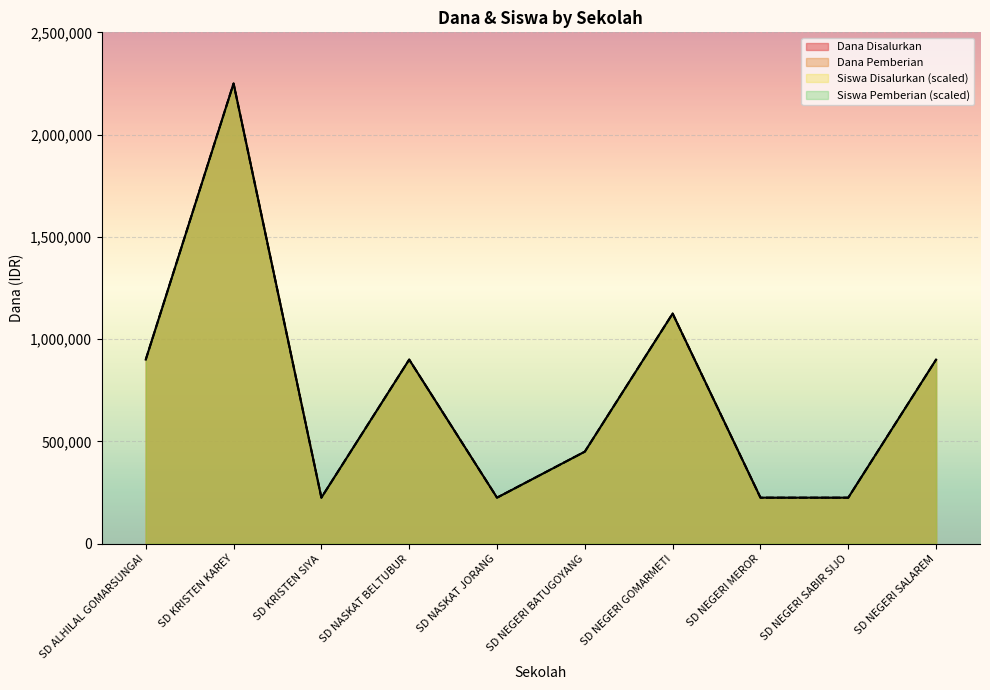

At which label does Dana Disalurkan first exceed 900000?

SD KRISTEN KAREY